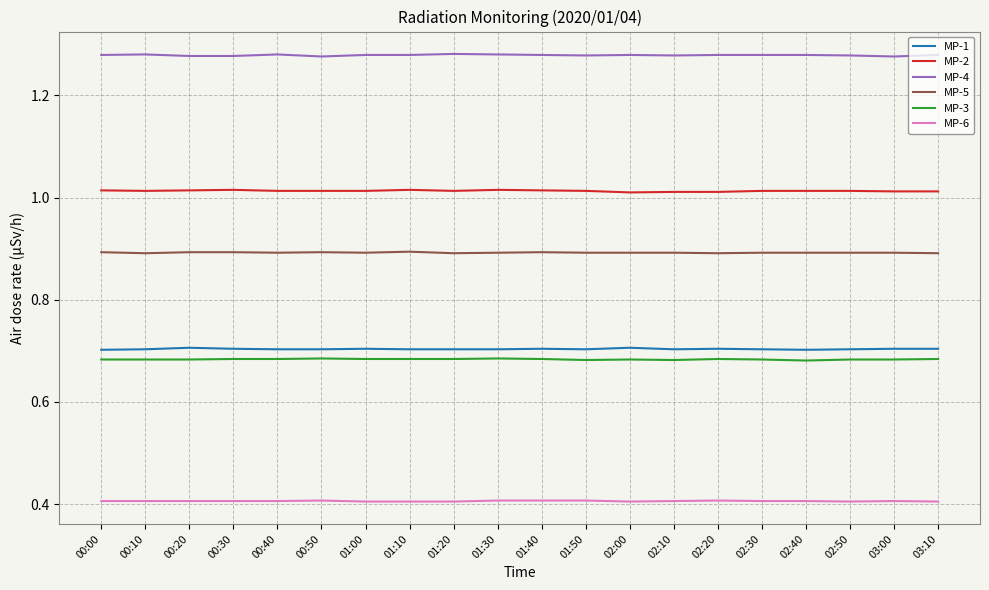

What is the smallest value displayed?

0.4